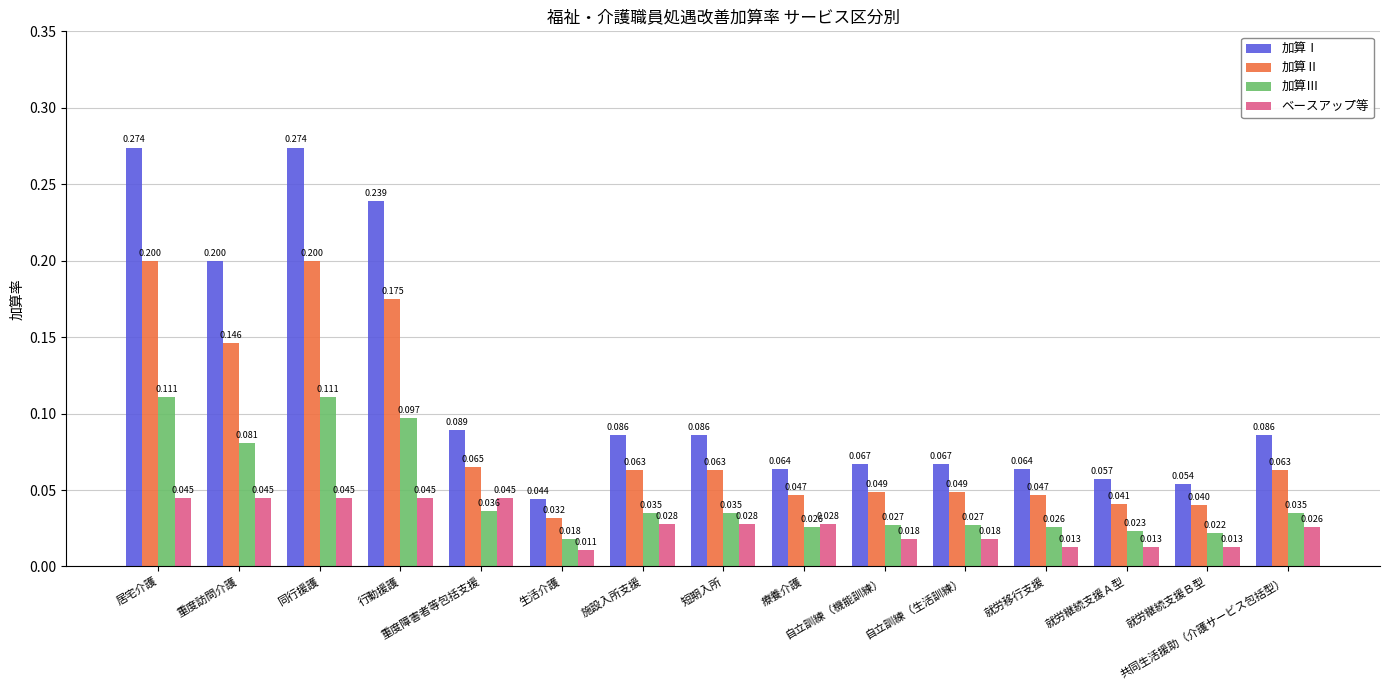

Which series has the largest range (max minus min)?

加算Ⅰ